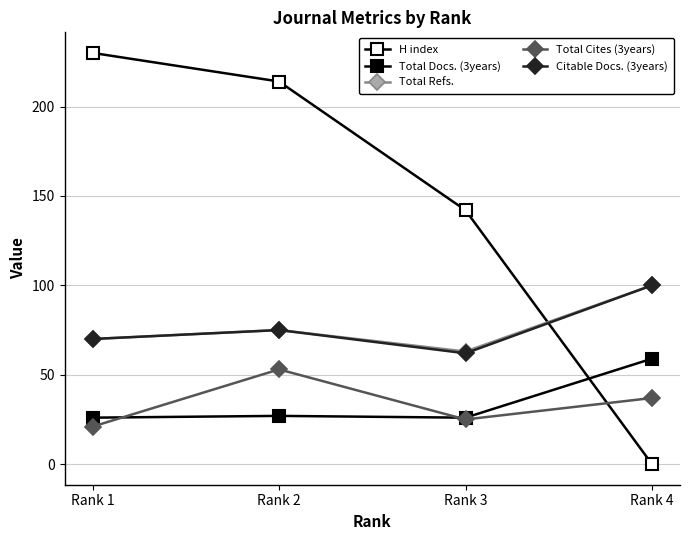

How many series are shown in this chart?

5